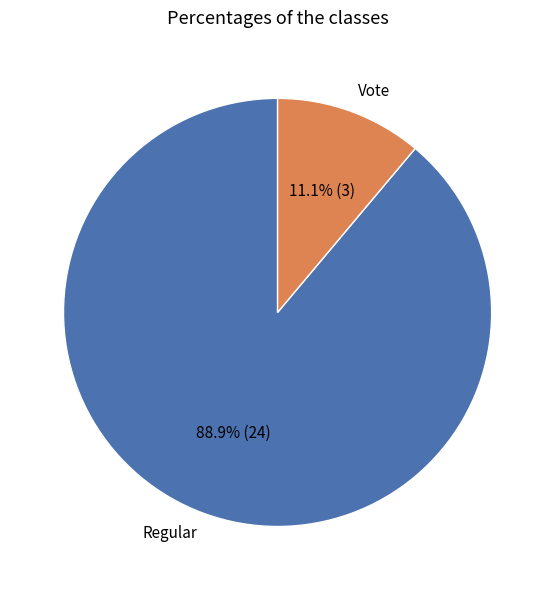

Approximately how many times larger is the value at Vote compared to Regular?

0.1